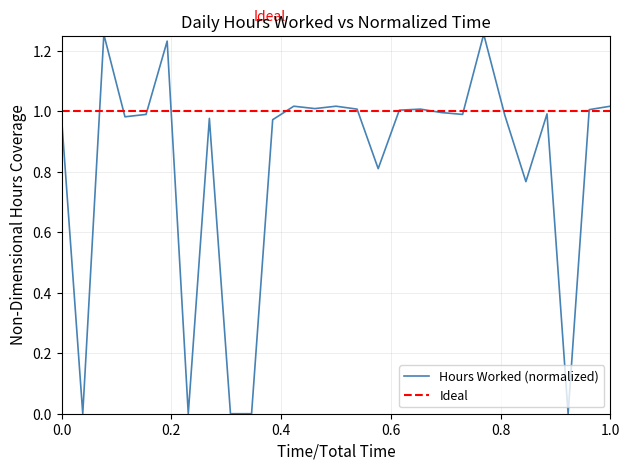

Rank the categories by value from lowest to highest.

30, 5, 7, 8, 23, 21, 14, 9, 29, 6, 2, 20, 3, 18, 22, 17, 15, 24, 13, 16, 11, 10, 12, 25, 4, 1, 19